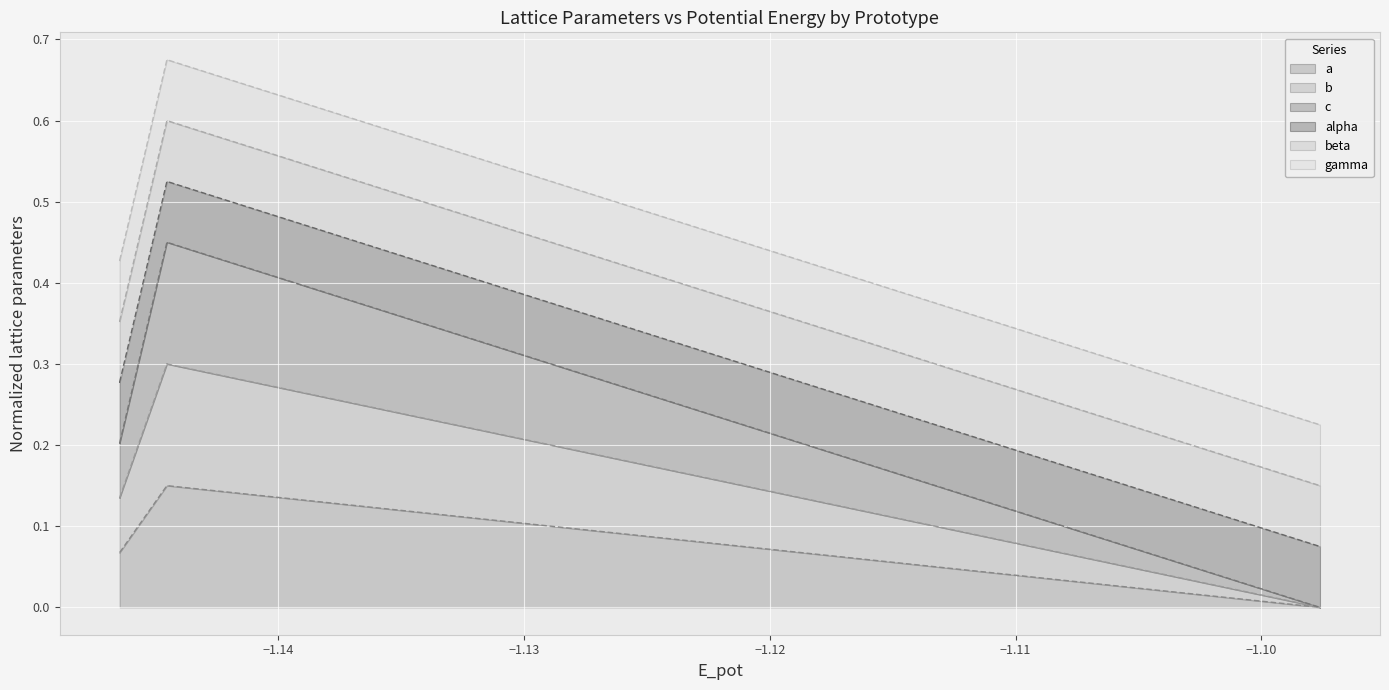

Which series changed the most between L1_2--AuCu3 dynamic and L1_2--AuCu3 static?

c